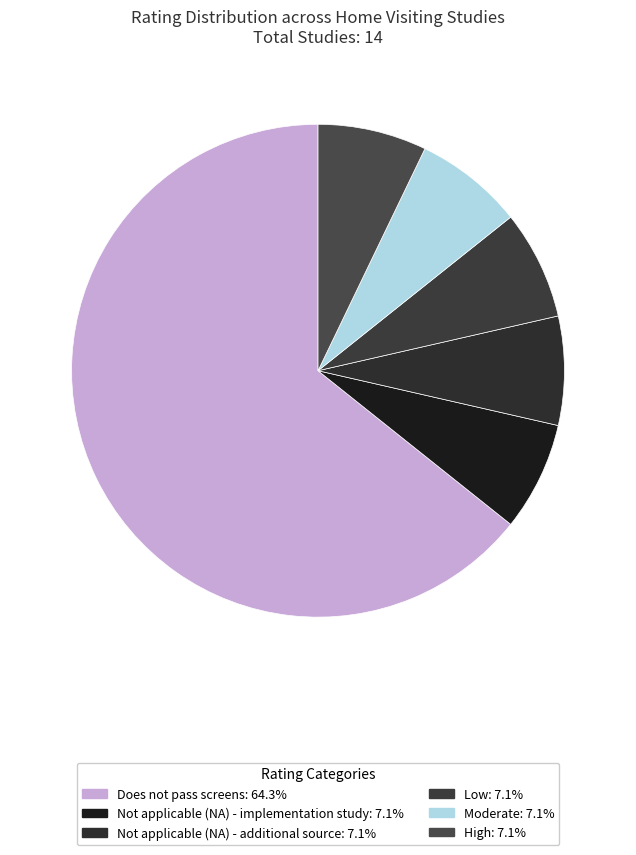

Rank the categories by value from highest to lowest.

Does not pass screens, Not applicable (NA) - implementation study, Not applicable (NA) - additional source, Low, Moderate, High